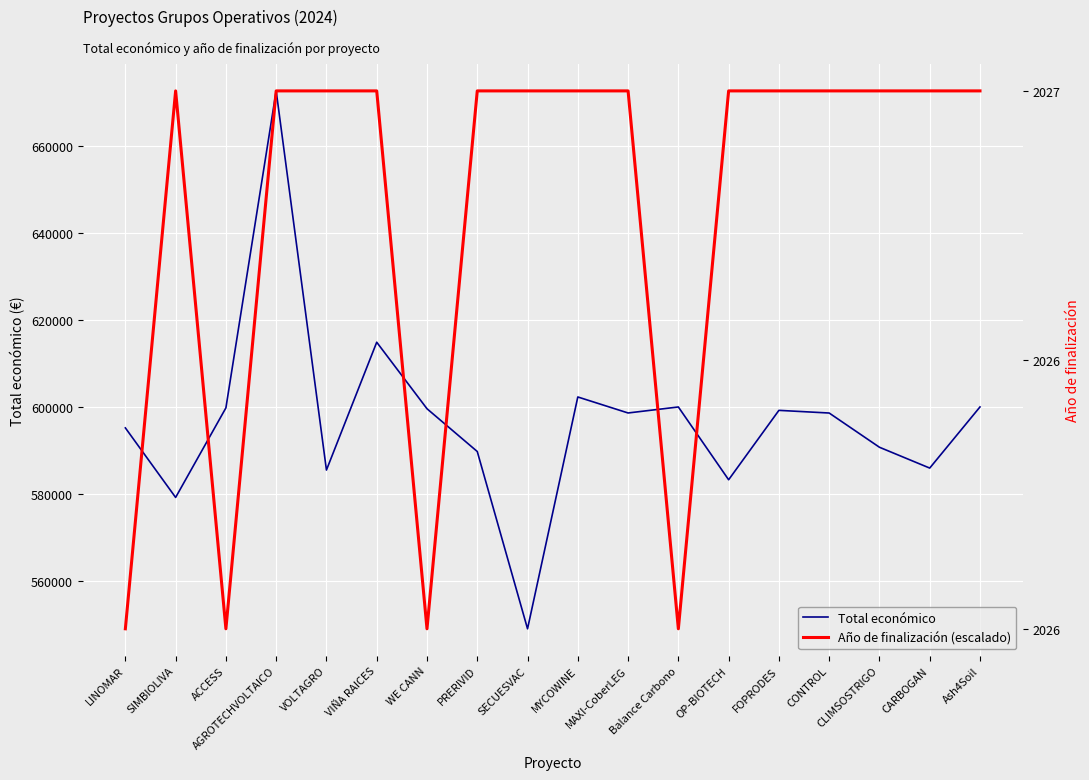

At which category does Año de finalización (escalado) reach its first local valley?

ACCESS